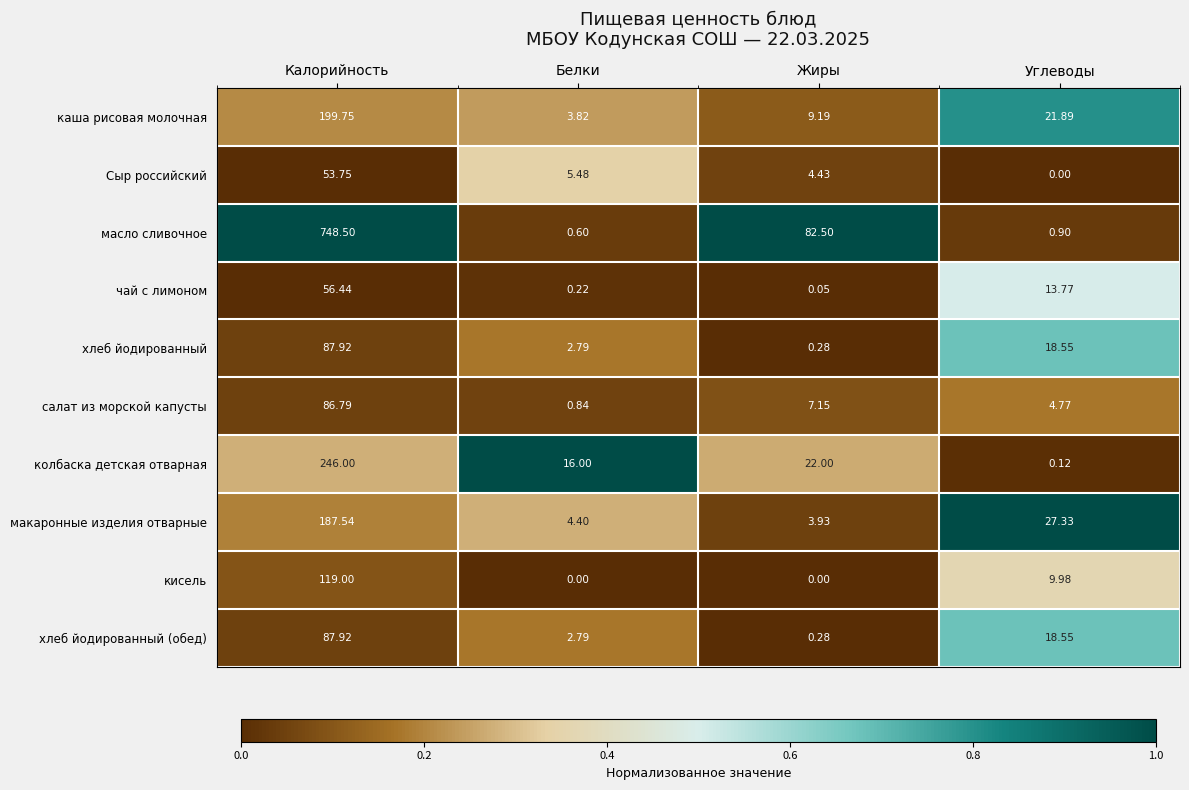

Where does the масло сливочное series first go above 82?

Калорийность